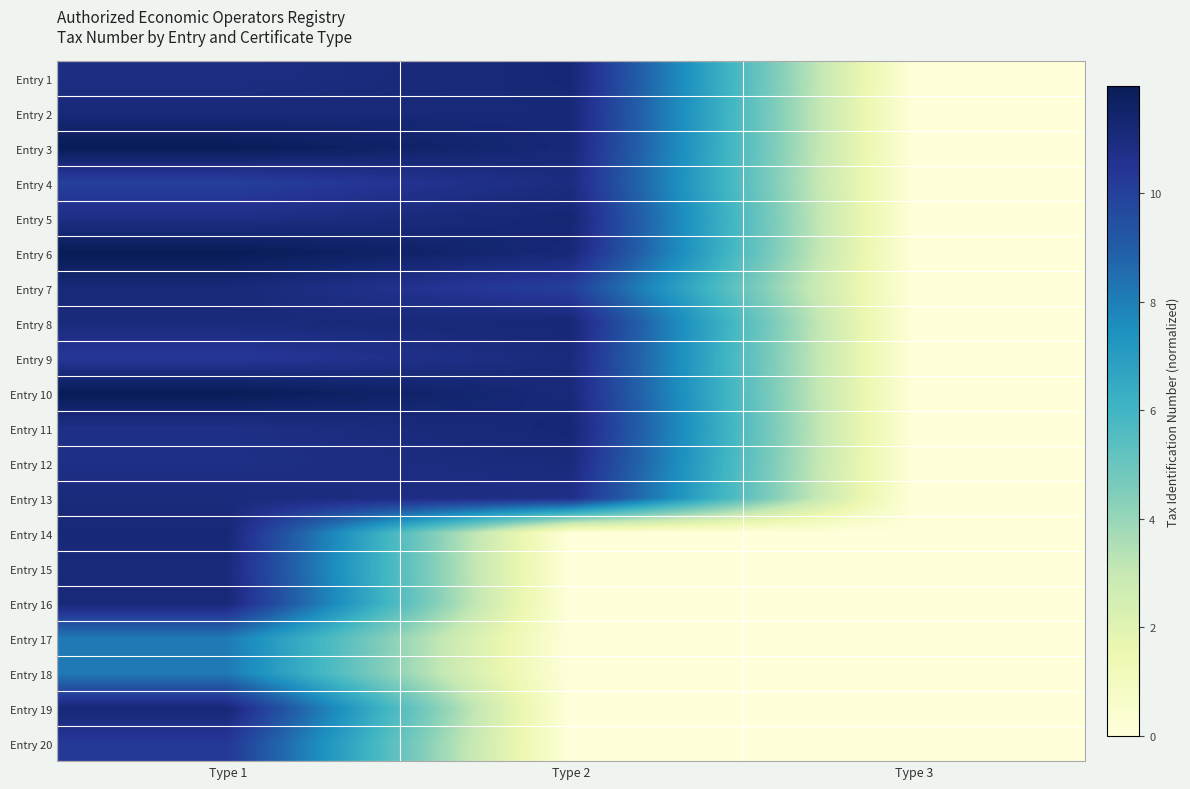

Reading left to right, list all the values displayed in this chart.

Entry 1: Type 1=10.9	Type 2=11.3	Type 3=0.0
Entry 2: Type 1=11.1	Type 2=11.2	Type 3=0.0
Entry 3: Type 1=12.0	Type 2=11.2	Type 3=0.0
Entry 4: Type 1=10.0	Type 2=11.0	Type 3=0.0
Entry 5: Type 1=10.8	Type 2=11.3	Type 3=0.0
Entry 6: Type 1=12.0	Type 2=11.2	Type 3=0.0
Entry 7: Type 1=11.1	Type 2=10.1	Type 3=0.0
Entry 8: Type 1=11.0	Type 2=11.2	Type 3=0.0
Entry 9: Type 1=10.3	Type 2=11.0	Type 3=0.0
Entry 10: Type 1=12.0	Type 2=11.1	Type 3=0.0
Entry 11: Type 1=10.8	Type 2=11.3	Type 3=0.0
Entry 12: Type 1=10.8	Type 2=11.0	Type 3=0.0
Entry 13: Type 1=11.0	Type 2=10.8	Type 3=0.0
Entry 14: Type 1=11.2	Type 2=0.0	Type 3=0.0
Entry 15: Type 1=11.0	Type 2=0.0	Type 3=0.0
Entry 16: Type 1=11.2	Type 2=0.0	Type 3=0.0
Entry 17: Type 1=8.1	Type 2=0.0	Type 3=0.0
Entry 18: Type 1=8.1	Type 2=0.0	Type 3=0.0
Entry 19: Type 1=11.2	Type 2=0.0	Type 3=0.0
Entry 20: Type 1=10.3	Type 2=0.0	Type 3=0.0